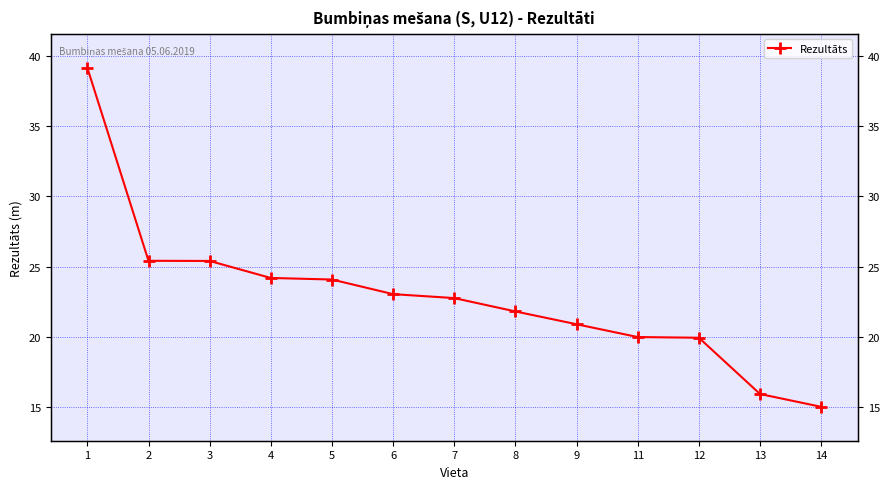

List the labels in order of value, smallest first.

14, 13, 12, 11, 9, 8, 7, 6, 5, 4, 3, 2, 1